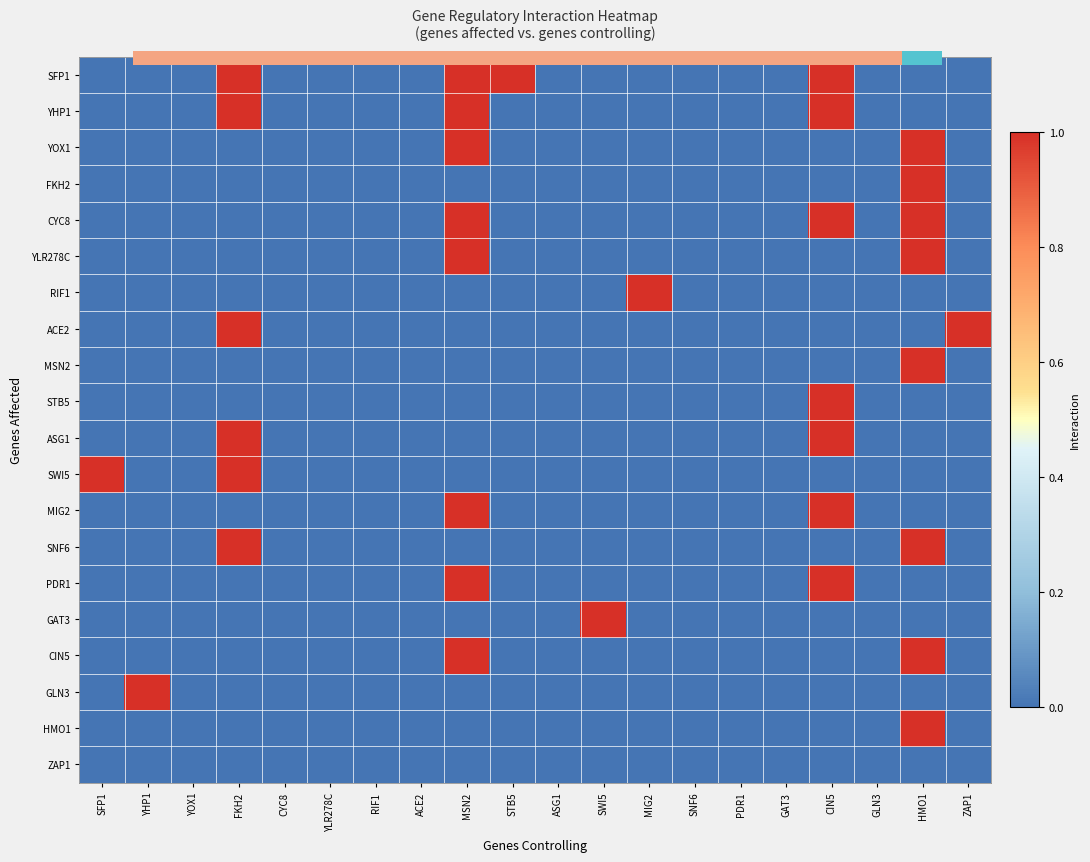

How many values in GAT3 are above zero?

1